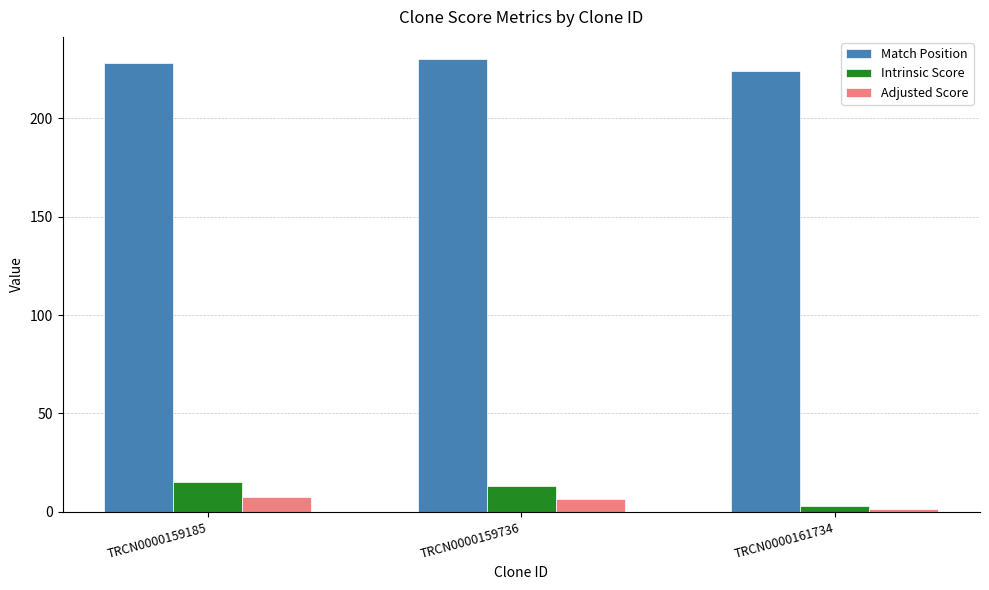

The value of Match Position at TRCN0000161734 is 85.8. True or false?

False